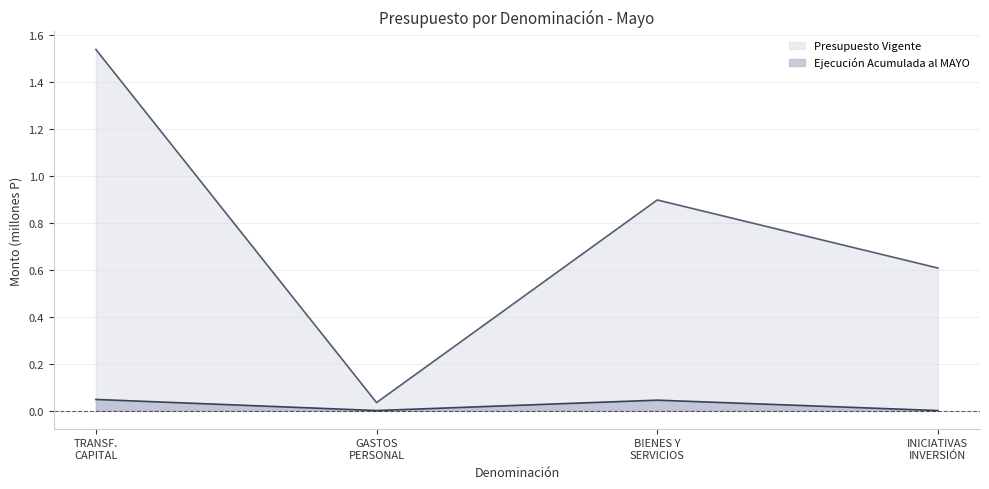

At which category is the sum across all series the highest?

TRANSF.
CAPITAL